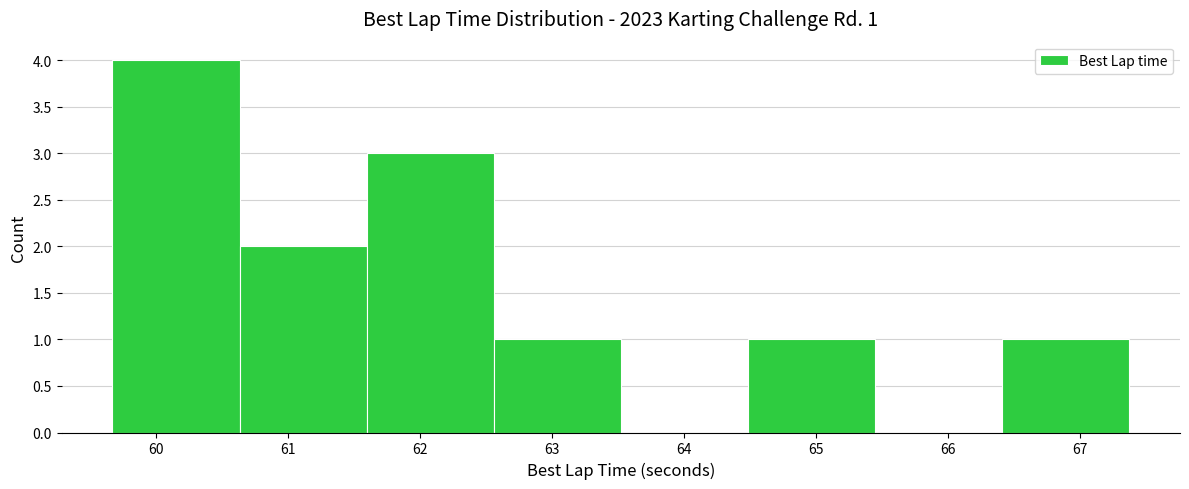

Which range on the x-axis has the tallest bar?

59.7 to 60.6